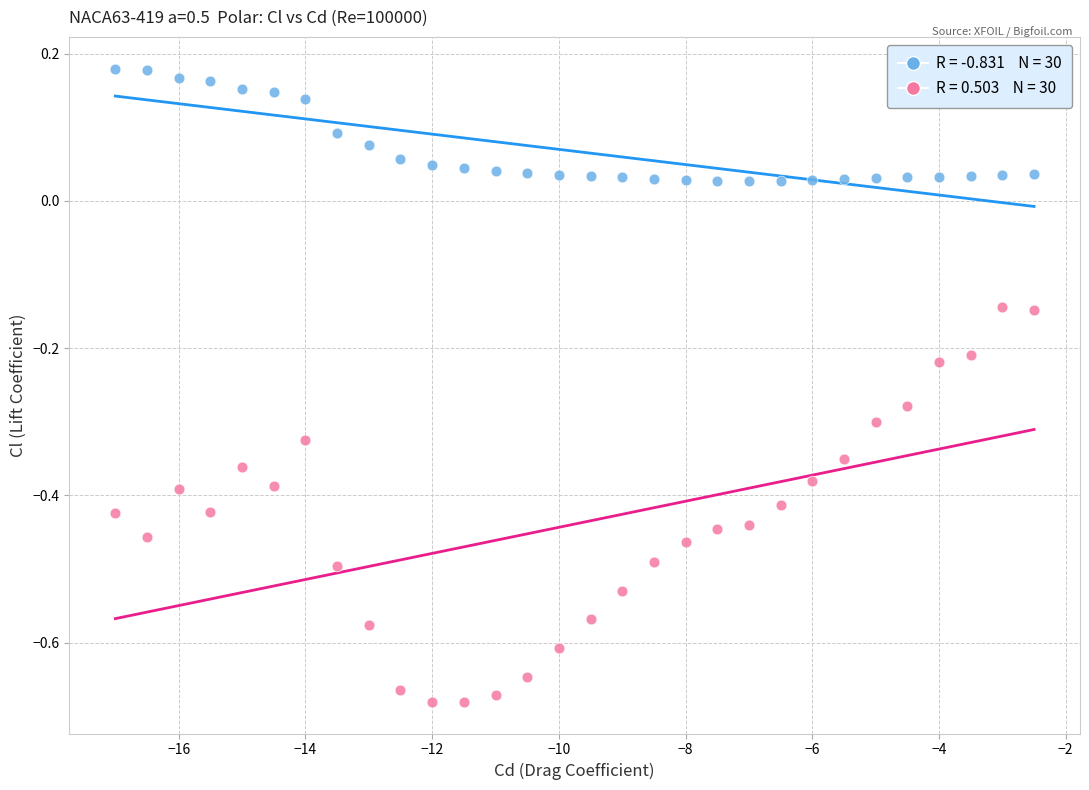

Across all data points, what is the range of X values (max minus min)?

14.5